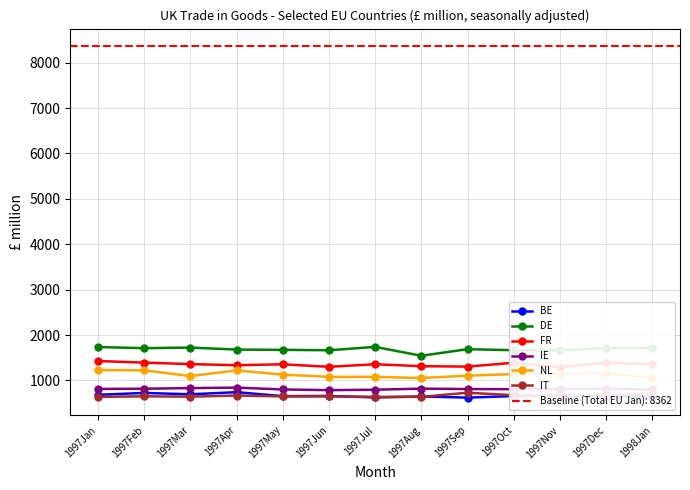

What is the difference between the maximum and minimum values in the FR series?

137